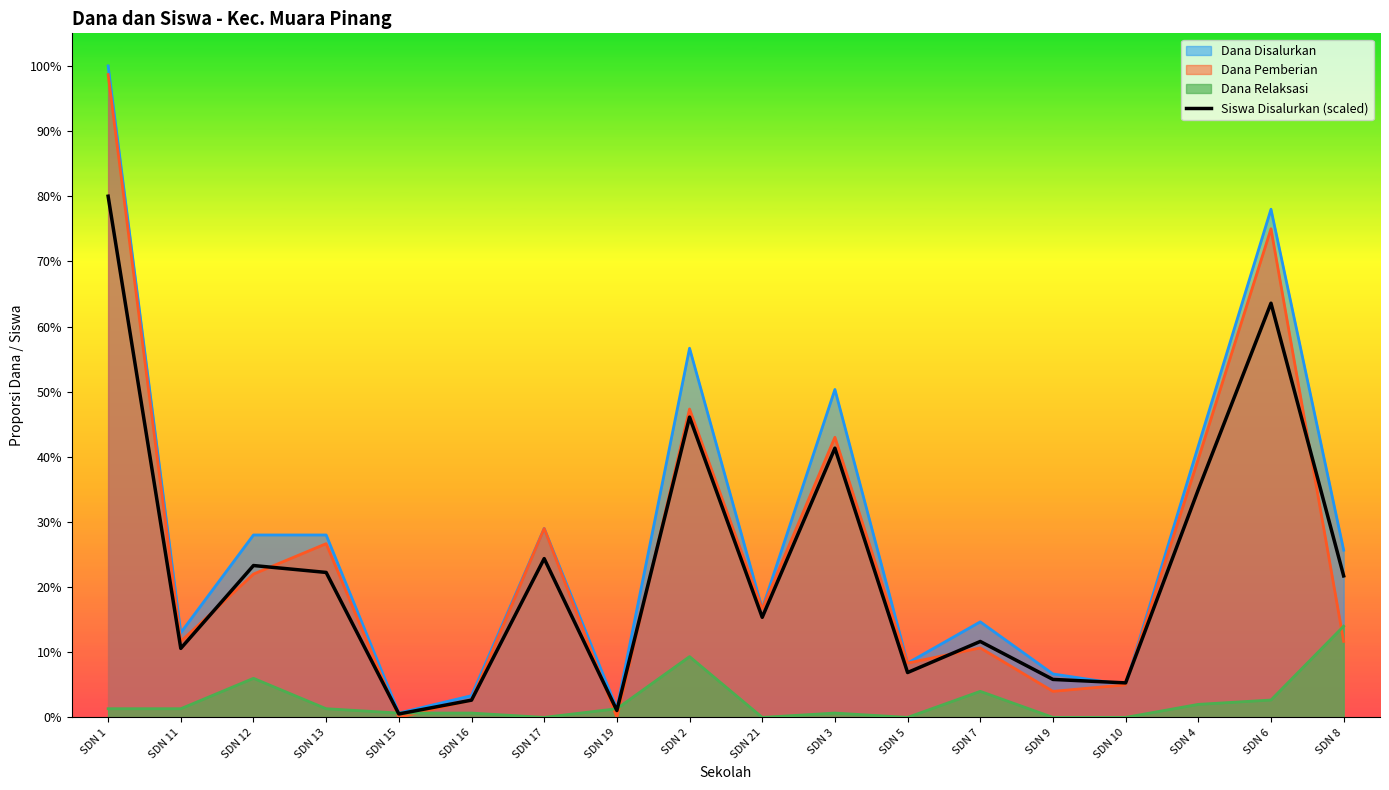

What is the sum of all values?

4.2